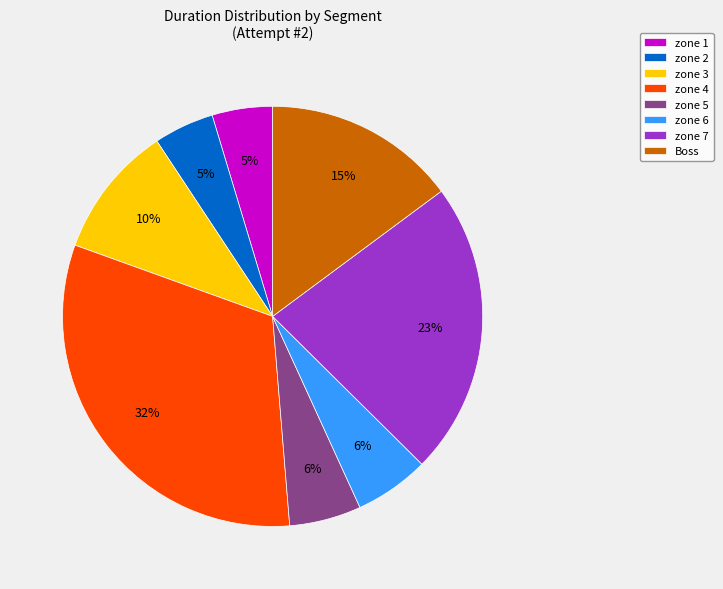

To the nearest percent, what is the difference between the zone 3 and zone 6 slice percentages?

4%